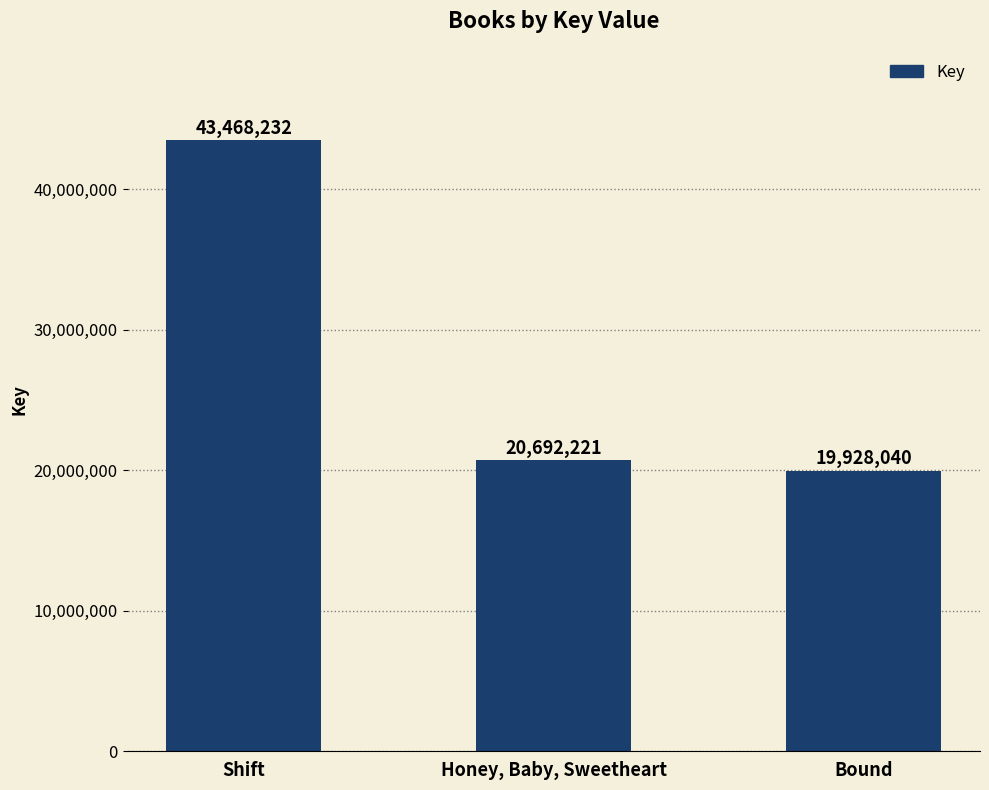

What is the label of the 2nd bar from the left?

Honey, Baby, Sweetheart